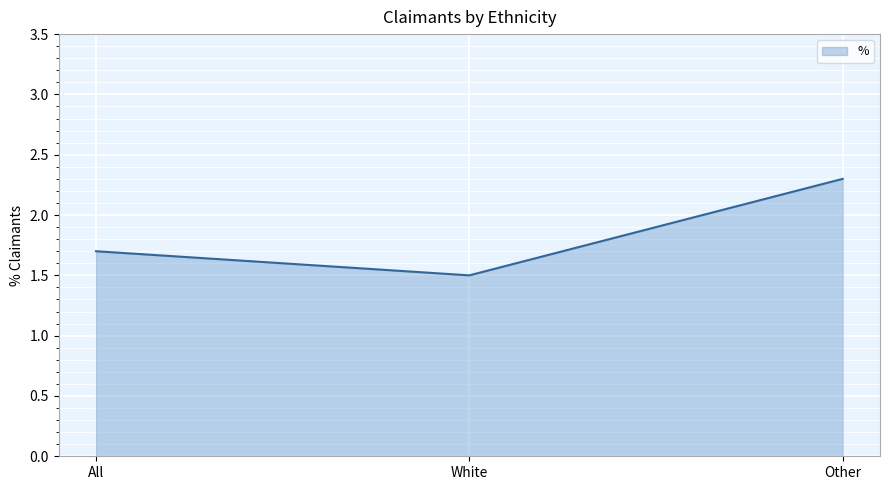

How many lines are shown in the chart?

1